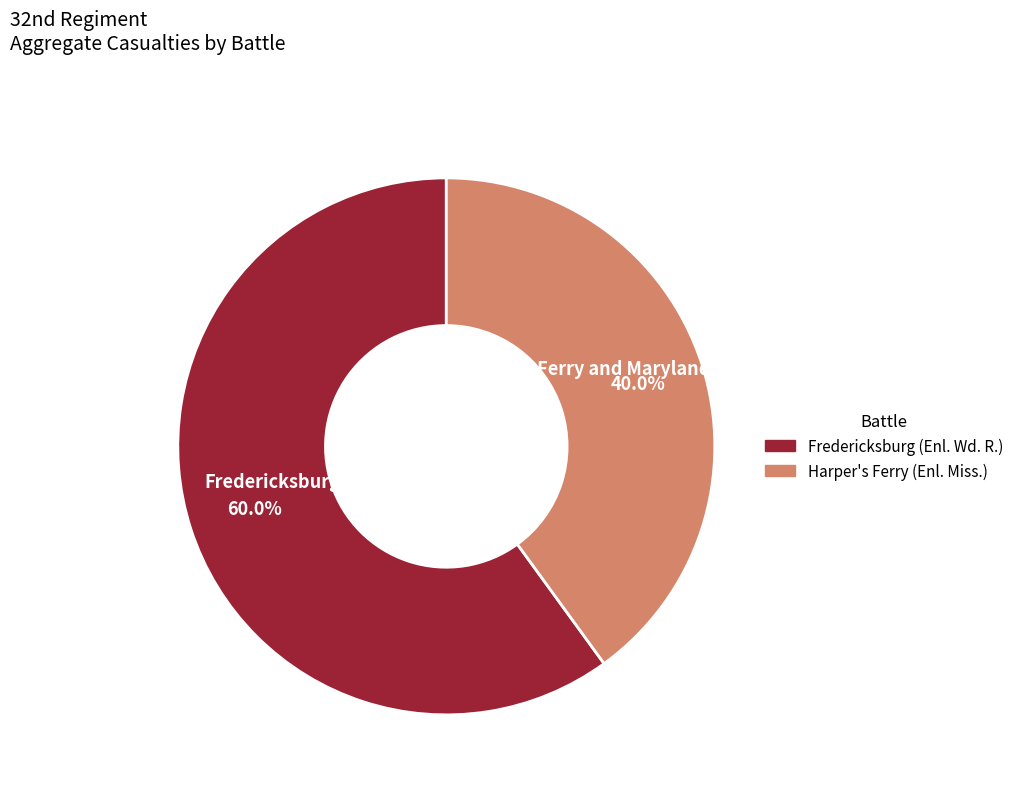

Rank the categories by value from highest to lowest.

Fredericksburg, Harper's Ferry and Maryland Heights